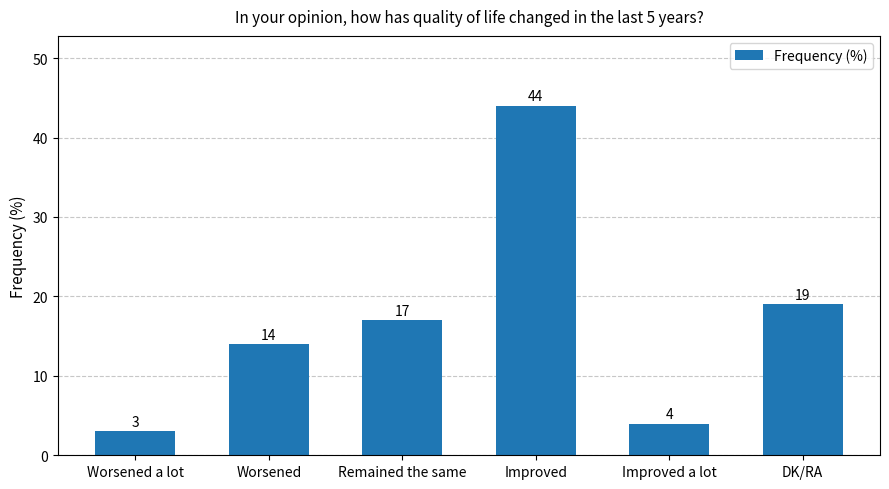

At which category does the chart reach its minimum across all series?

Worsened a lot